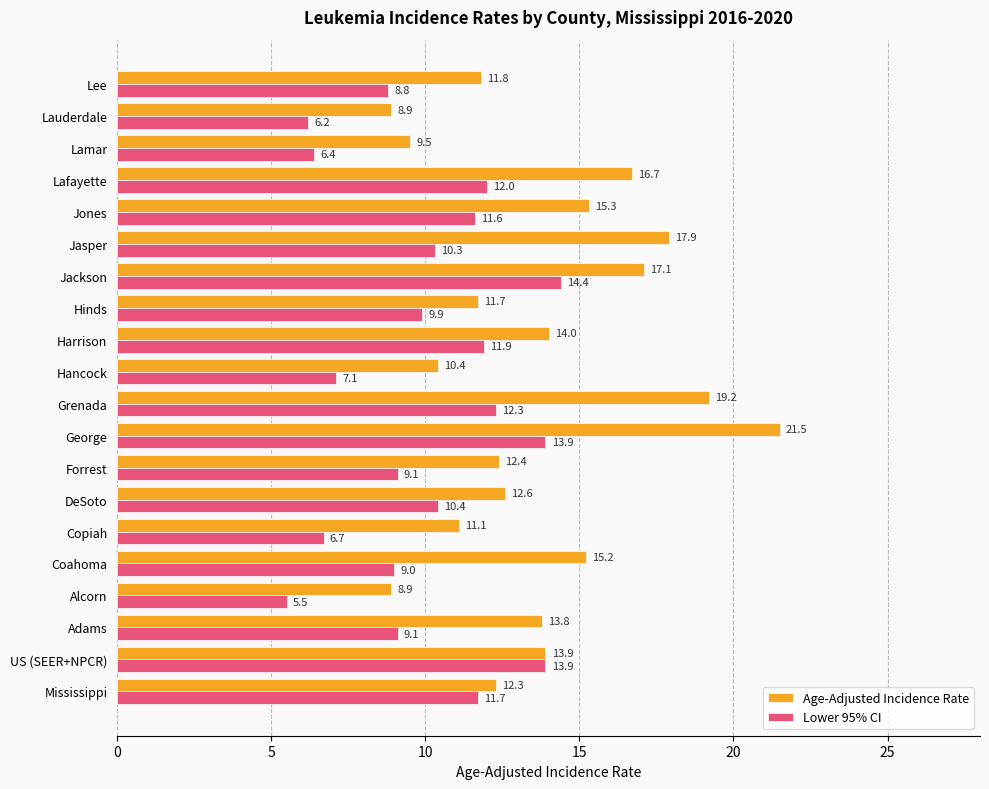

What is the maximum value shown in the chart?

21.5